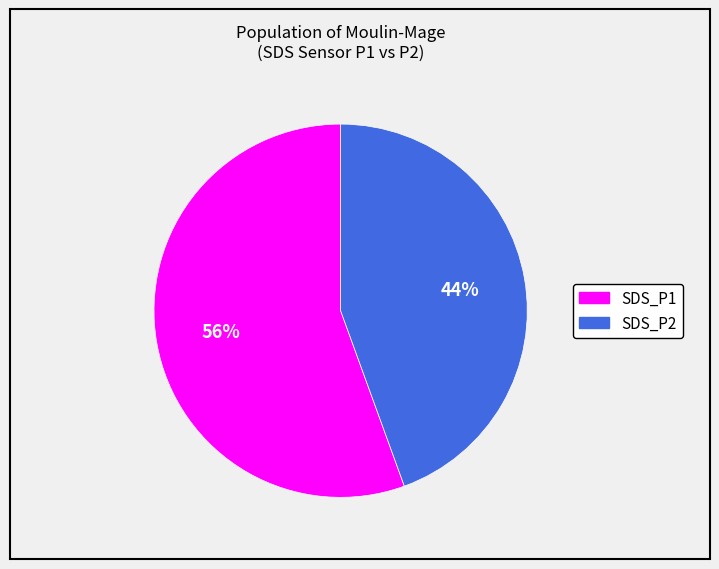

To the nearest percent, what is the average slice percentage?

50%